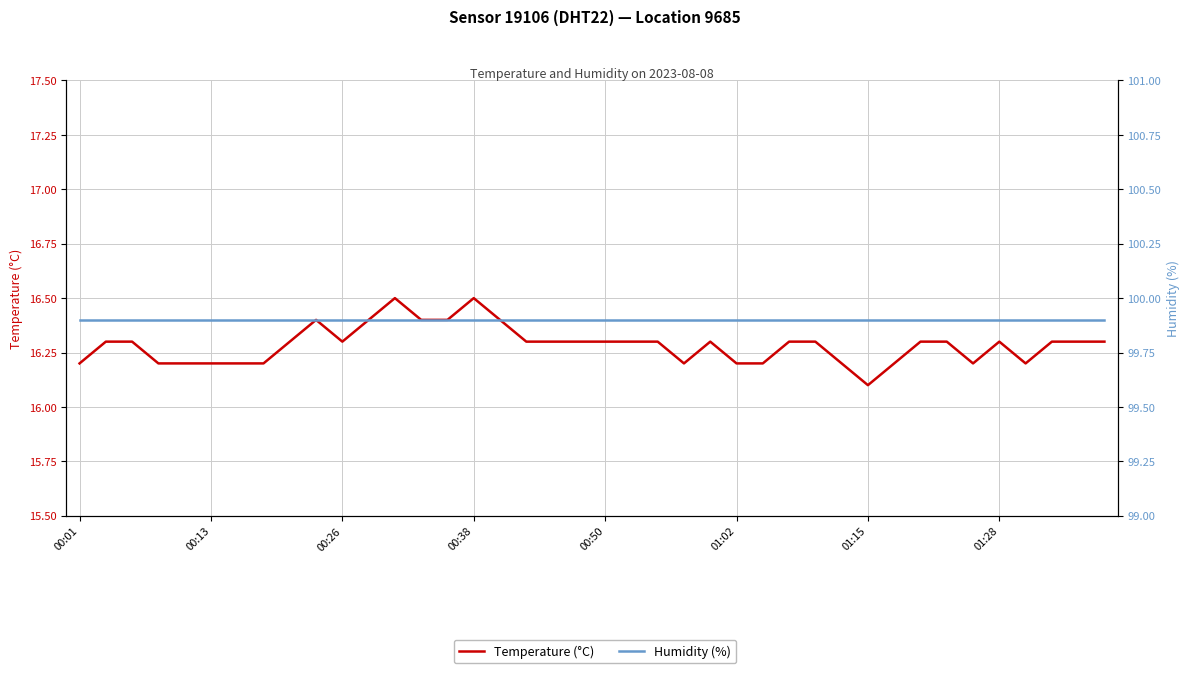

What is the average value of the Humidity (%) series?

99.9